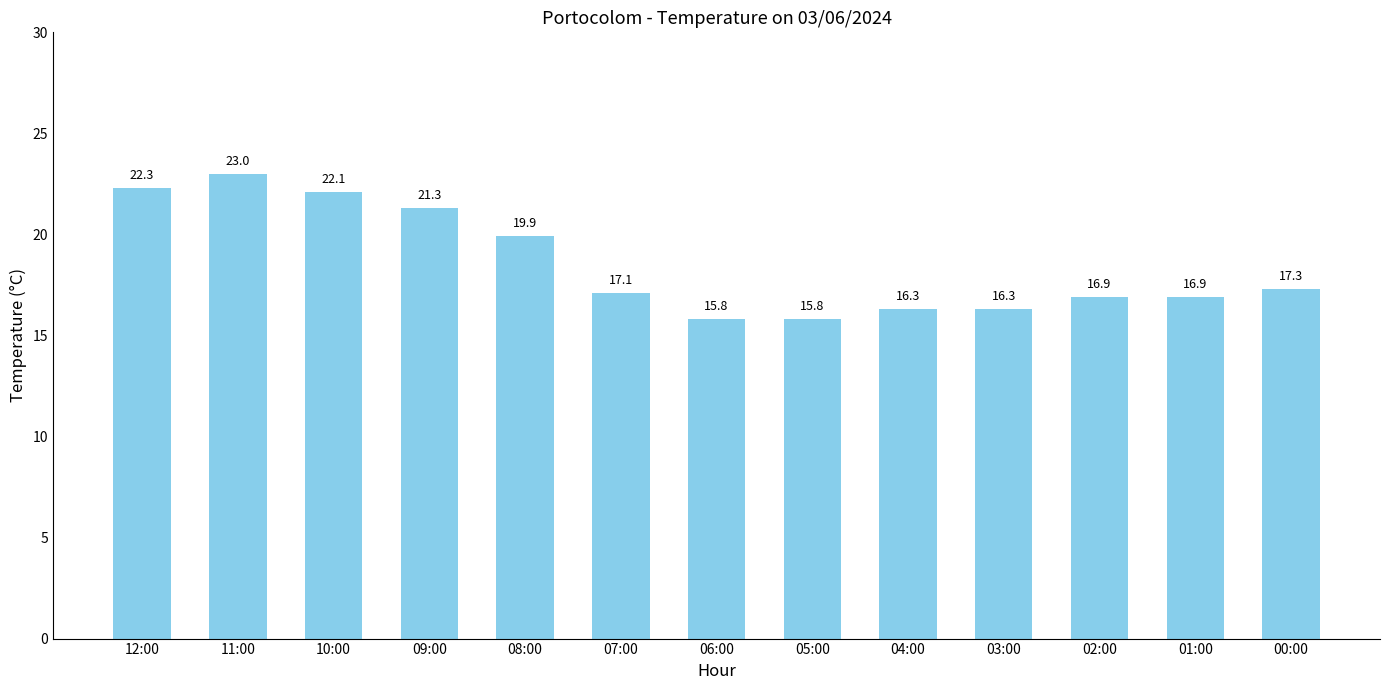

Which category has the highest value across all series?

11:00